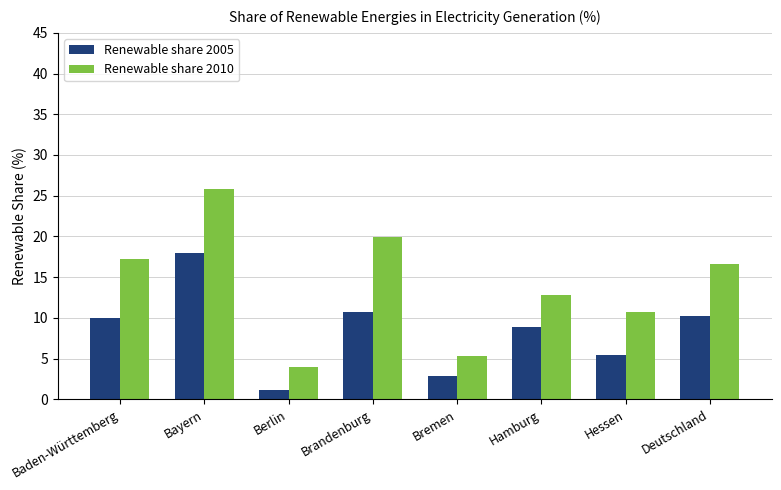

What is the minimum value for Renewable share 2010?

4.0